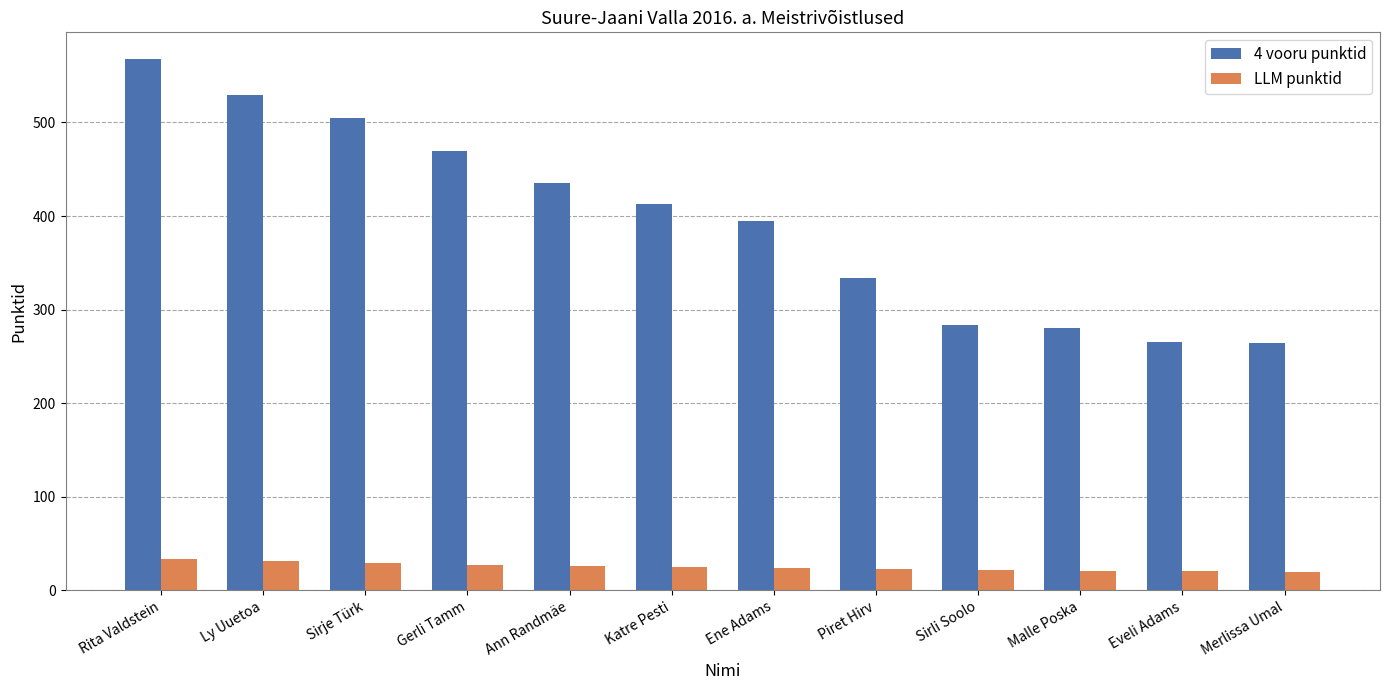

What is the label of the 5th bar from the left?

Ann Randmäe